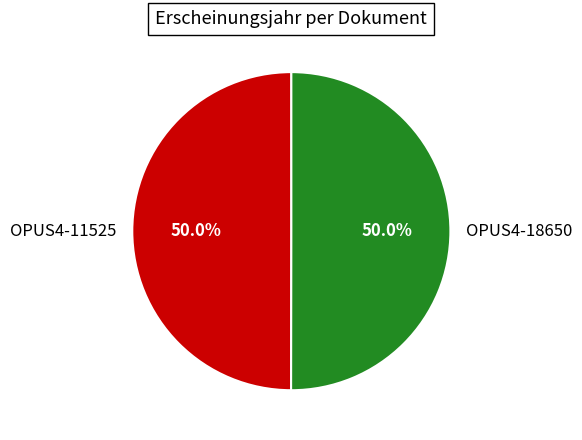

True or false: OPUS4-18650 accounts for 50% of the total.

True